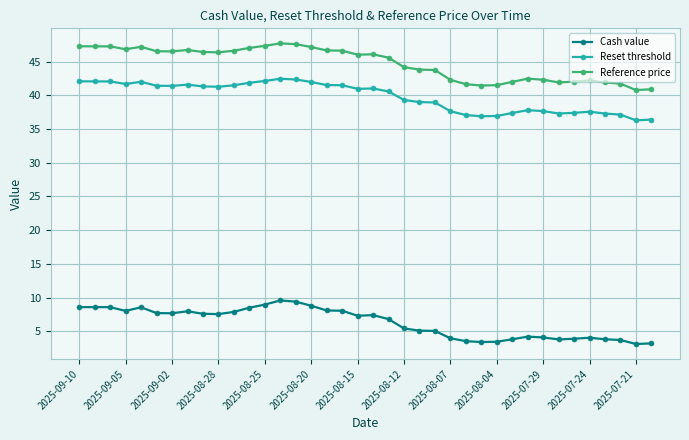

True or false: Cash value and Reset threshold cross at least once.

False